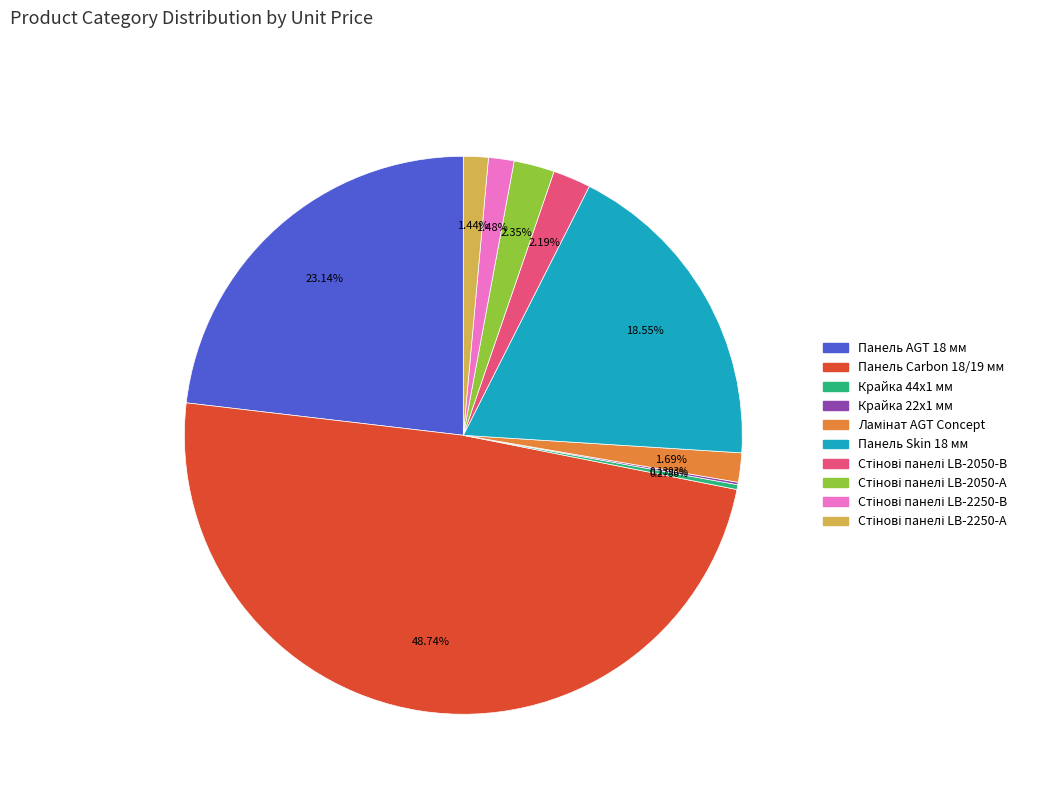

Is there any slice that represents more than half of the pie?

No